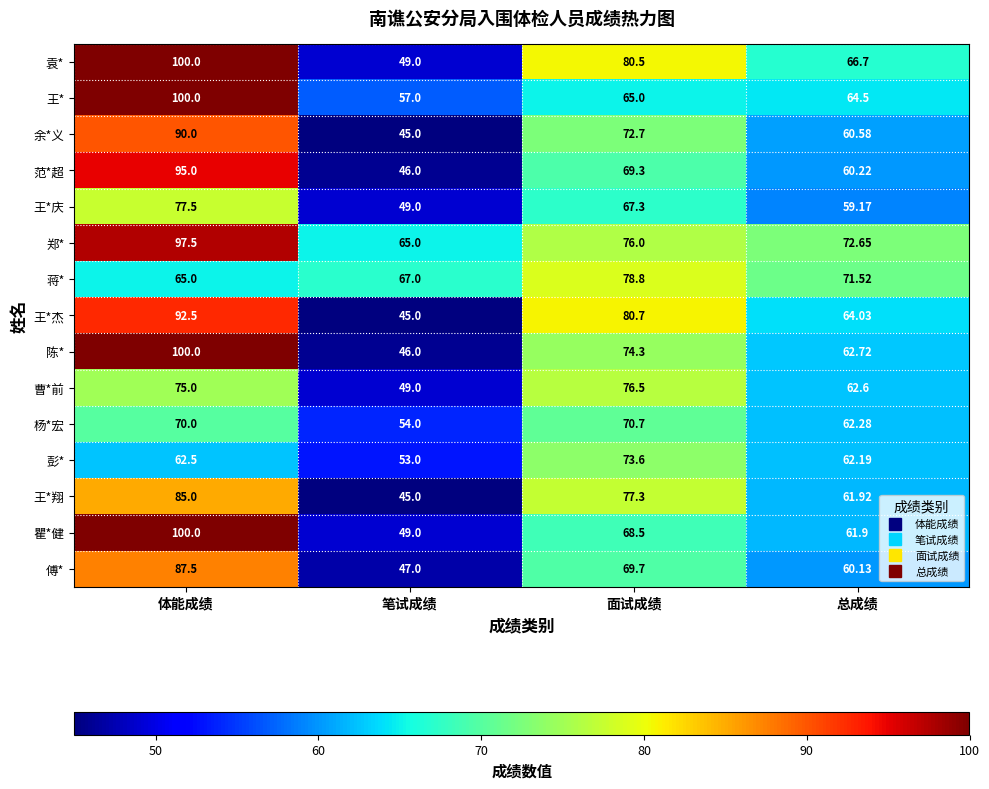

Which label corresponds to the largest value in the chart?

体能成绩